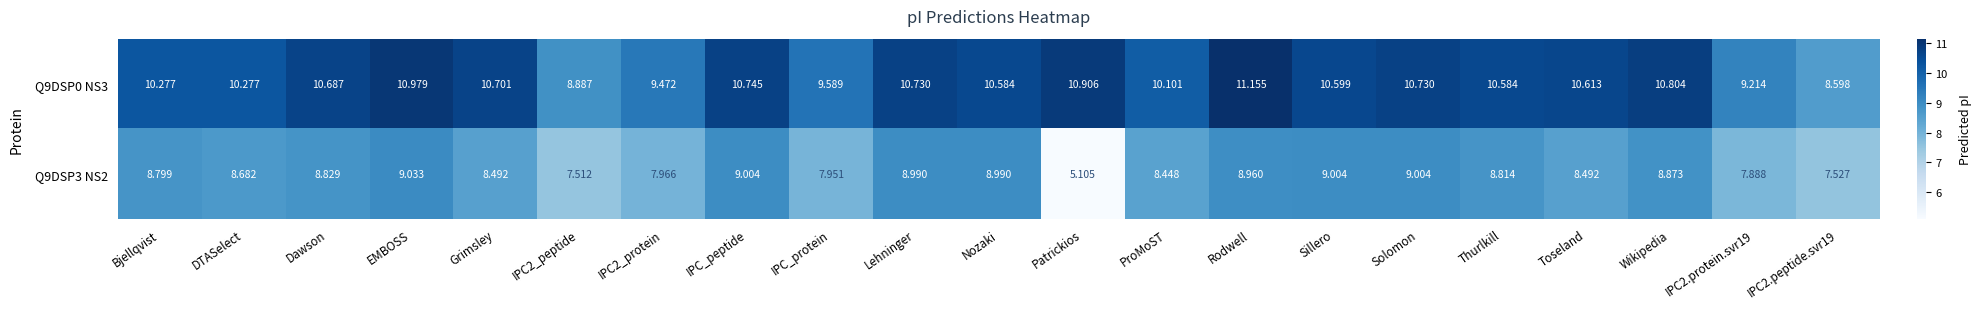

Rank the series at Sillero from highest to lowest value.

Q9DSP0 NS3, Q9DSP3 NS2